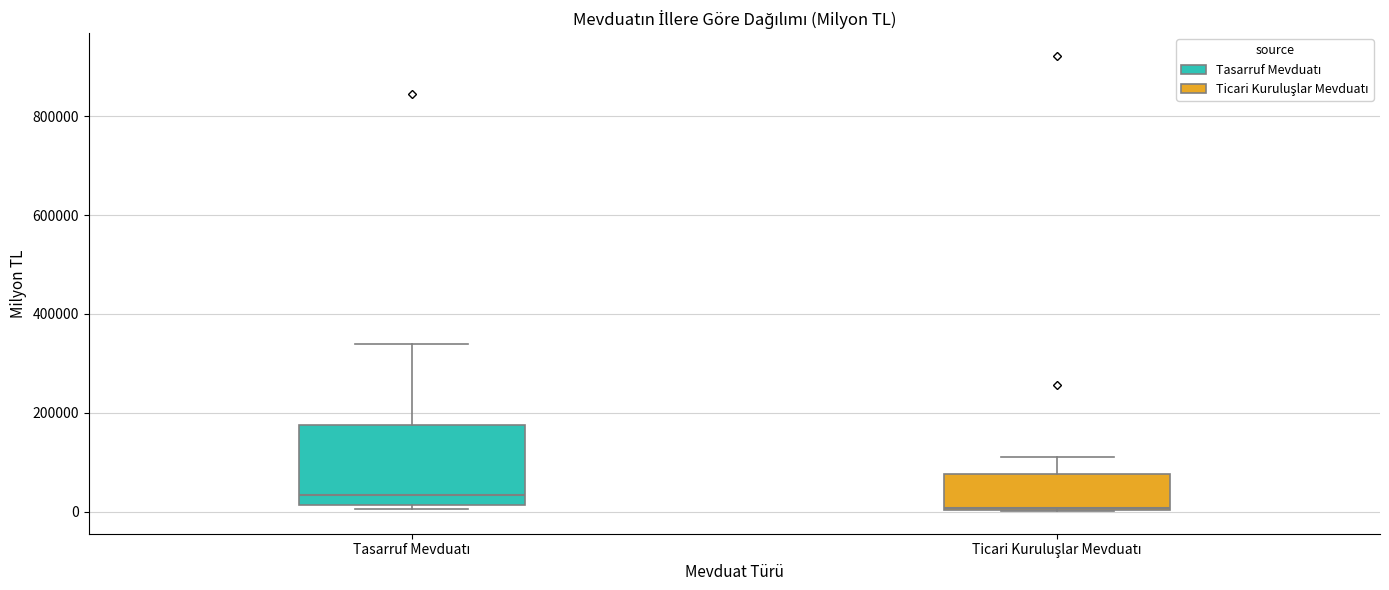

Comparing the boxes themselves (not the whiskers), which one is the tallest?

Tasarruf Mevduatı